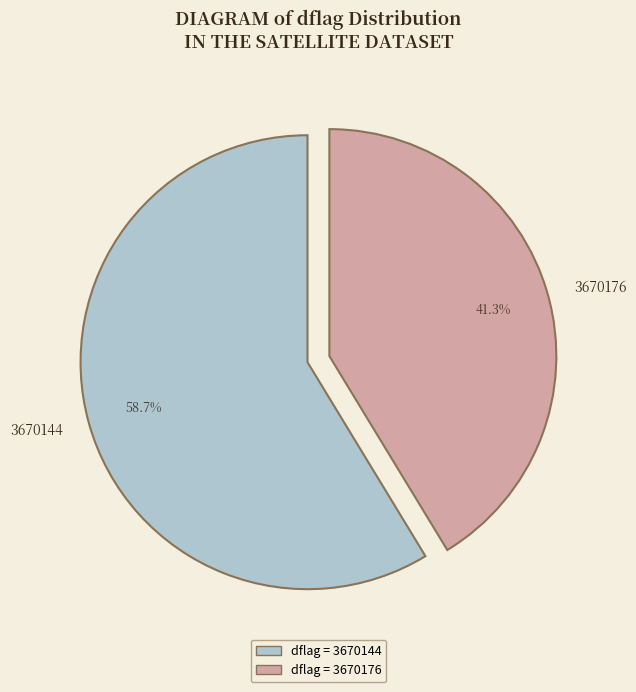

What is the largest slice in the pie chart?

3670144